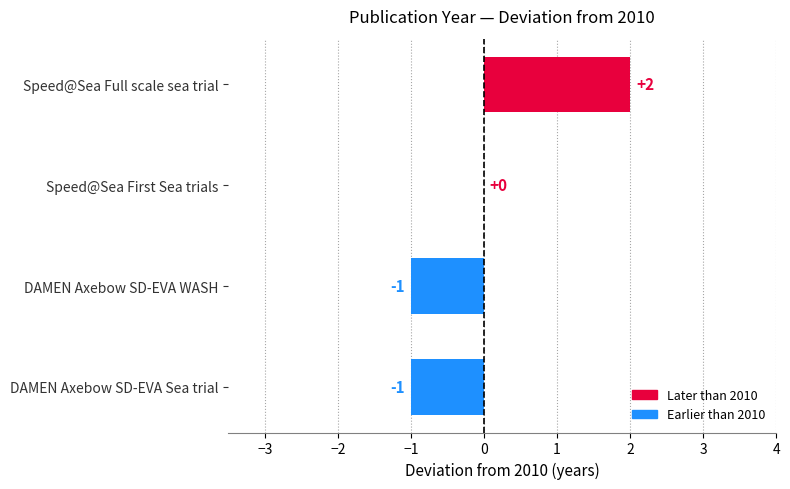

The value at Speed@Sea Full scale sea trial is 2. True or false?

True